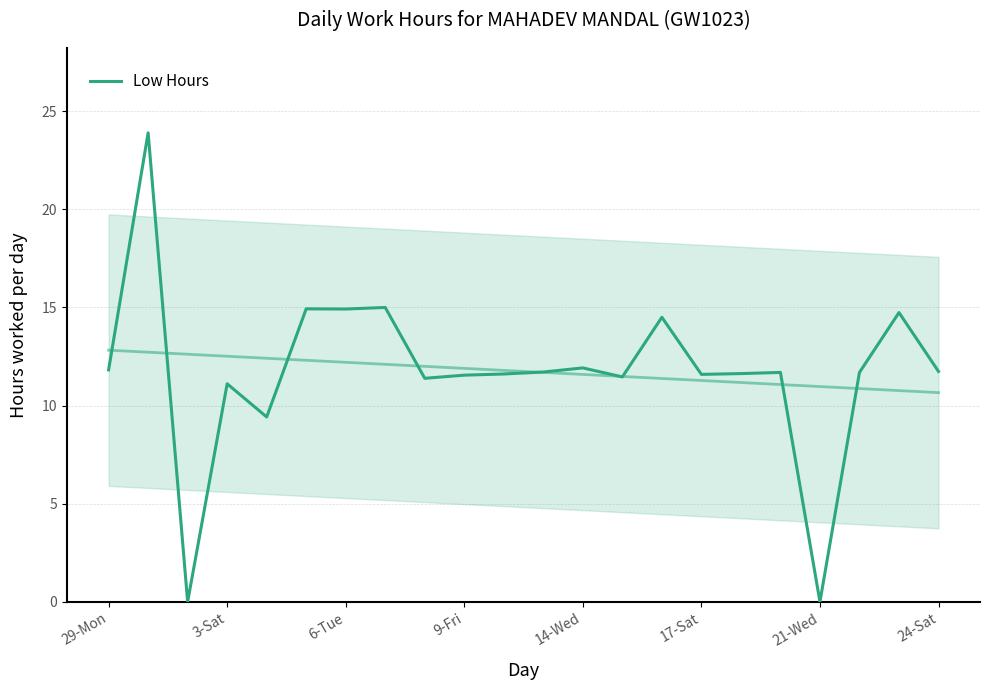

What is the change in value from 29-Mon to 11?

-0.1